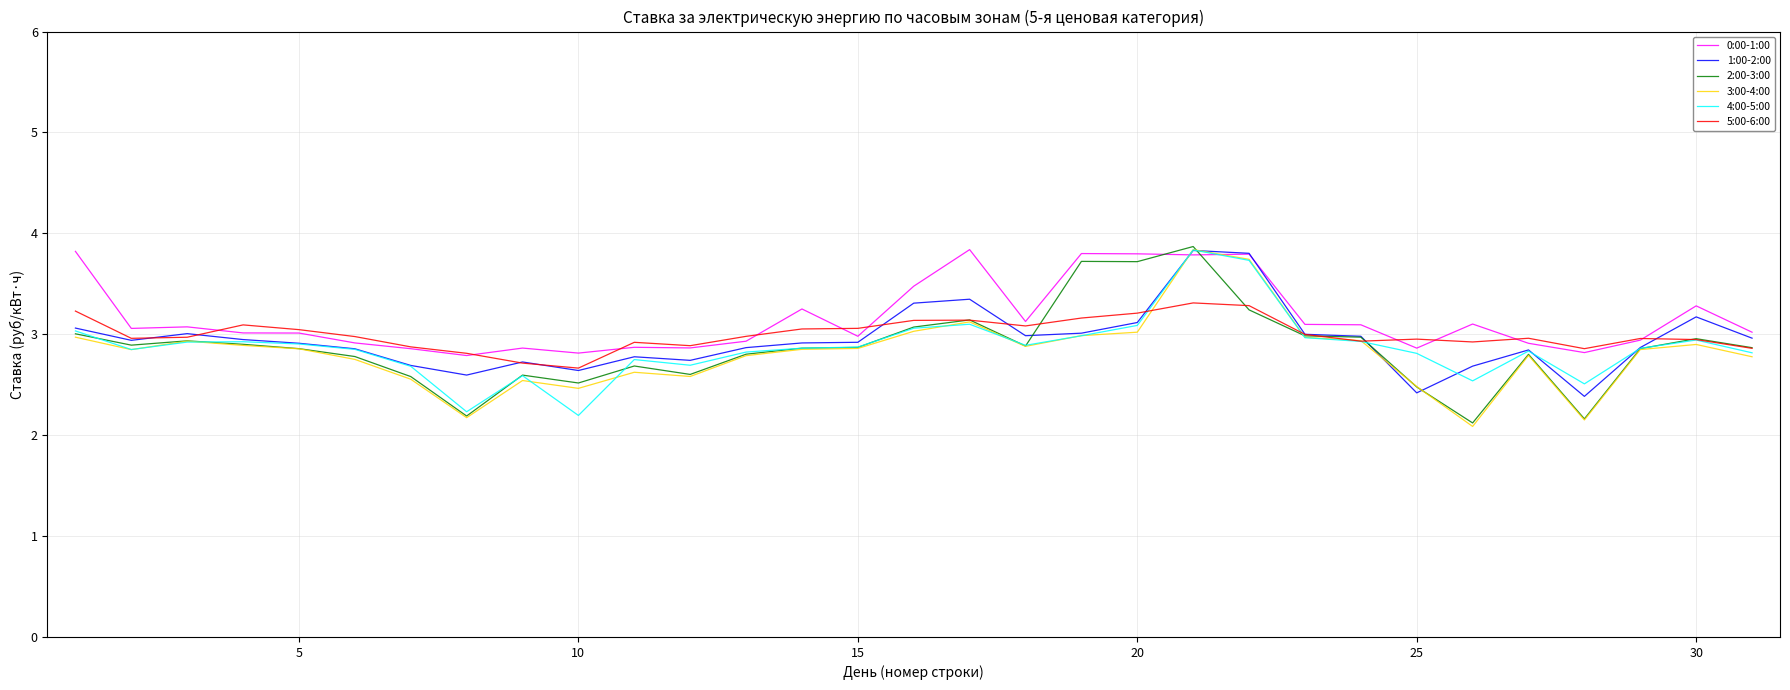

What is the lowest value of the 1:00-2:00 series?

2.4